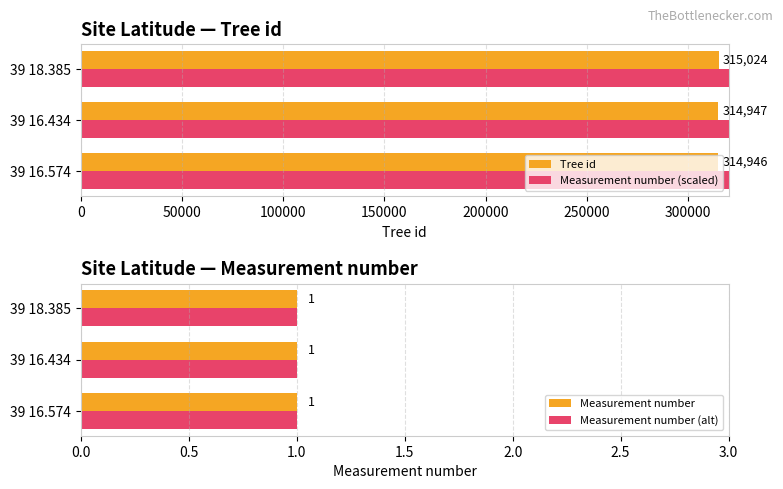

What are all the series names shown in the legend?

Tree id, Measurement number (scaled), Measurement number, Measurement number (alt)